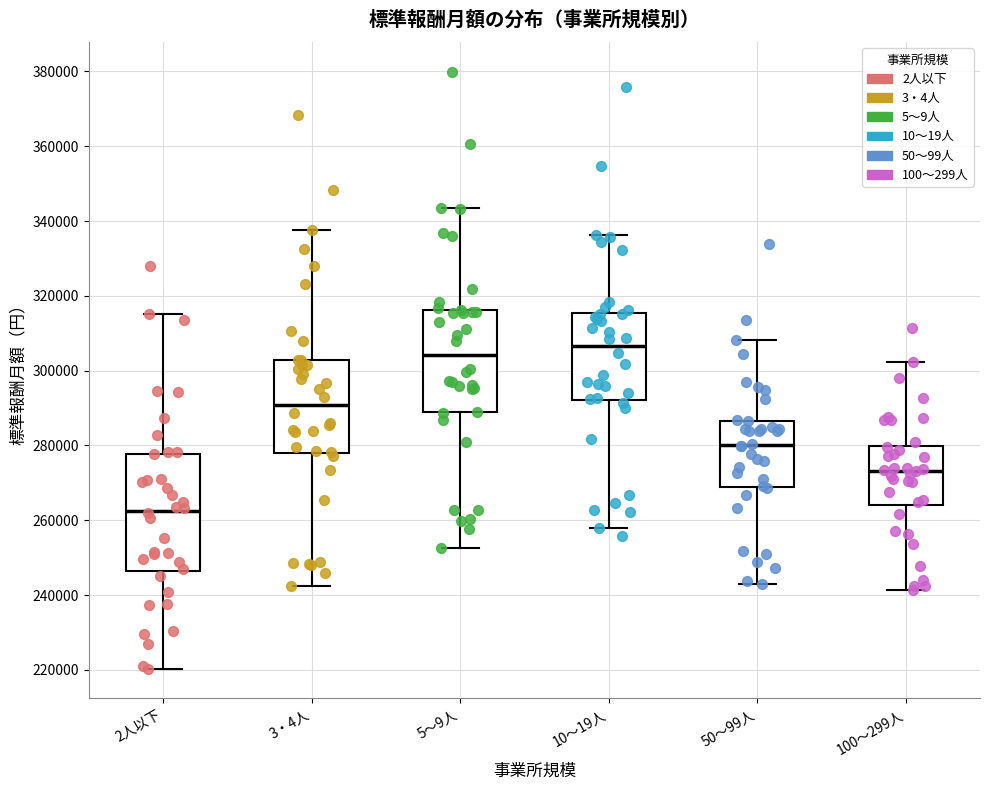

Which box is the tallest, from its lower edge to its upper edge?

2人以下